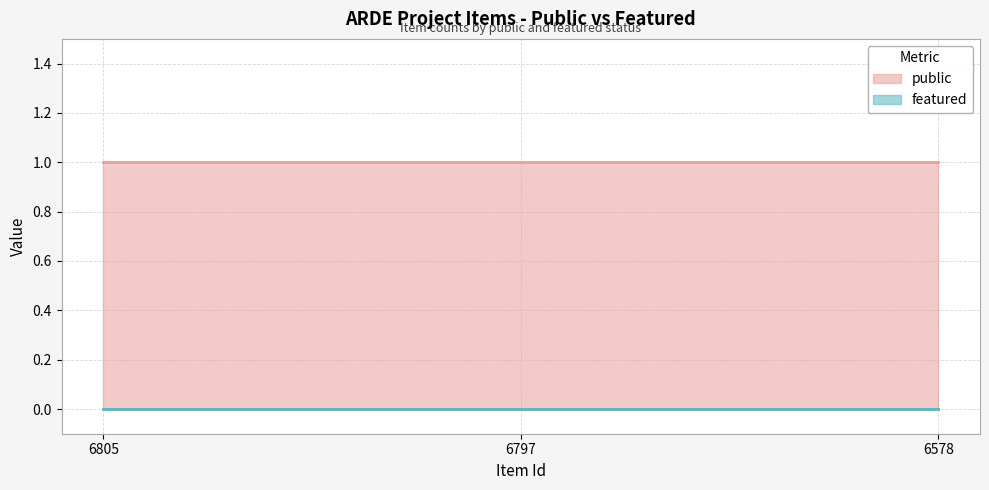

Which category has the highest value in the public series?

6805